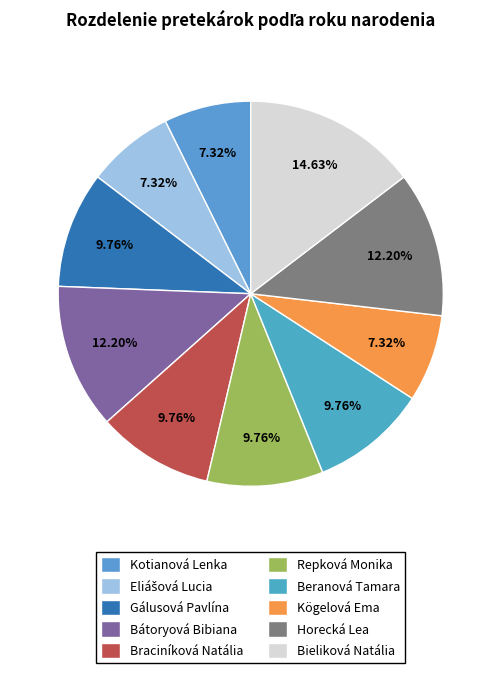

Which category has the biggest portion of the pie?

Bieliková Natália